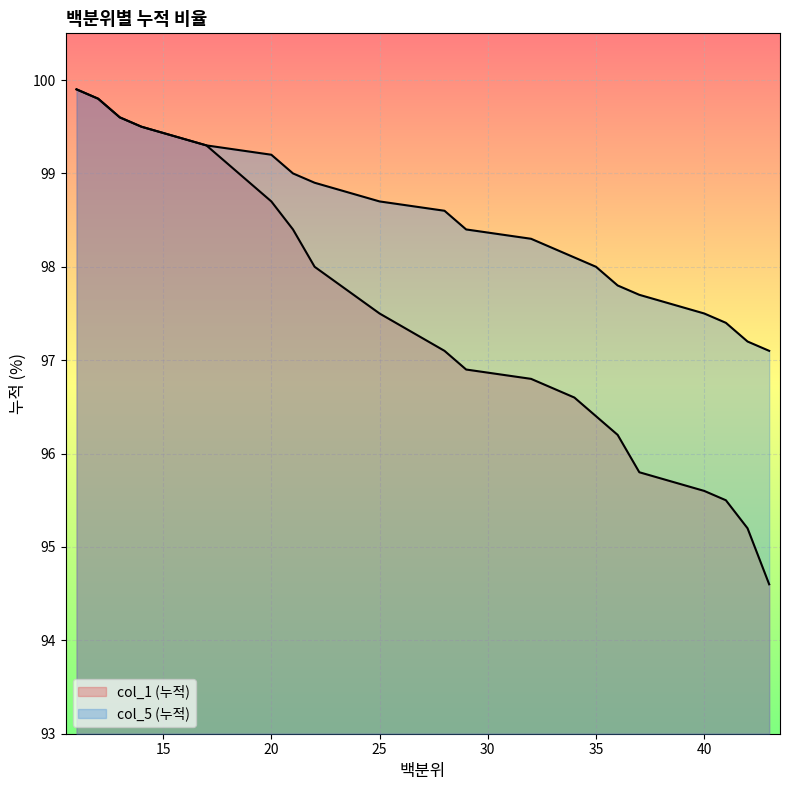

What is the difference between the maximum and minimum values in the col_1 (누적) series?

5.3